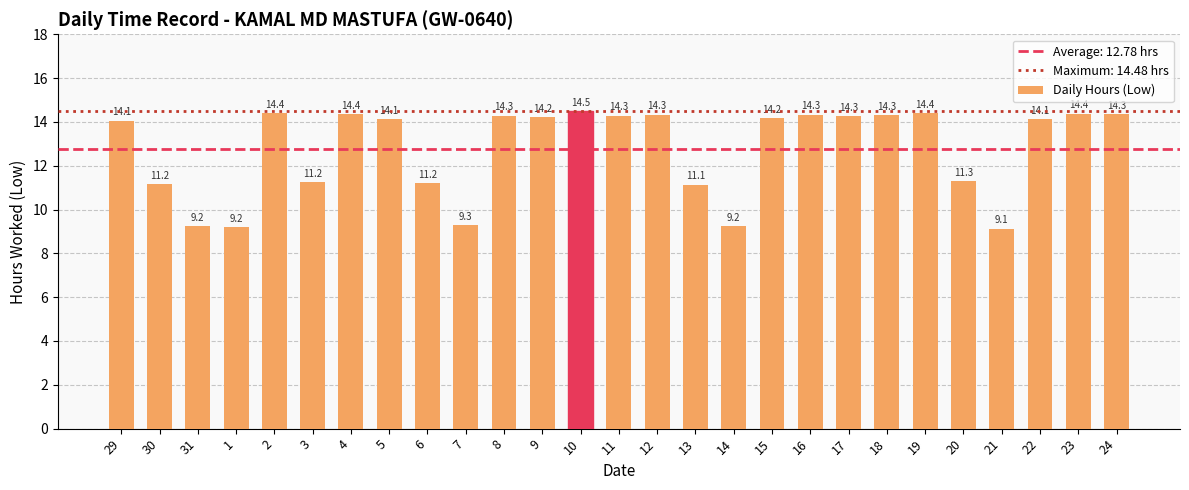

What is the greatest value displayed?

14.5